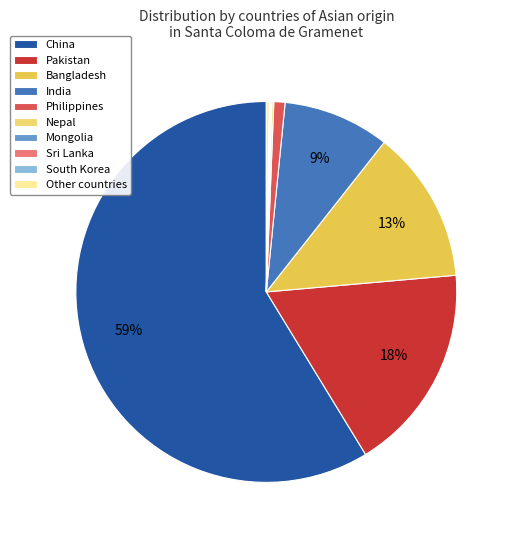

Which slice is the largest?

China